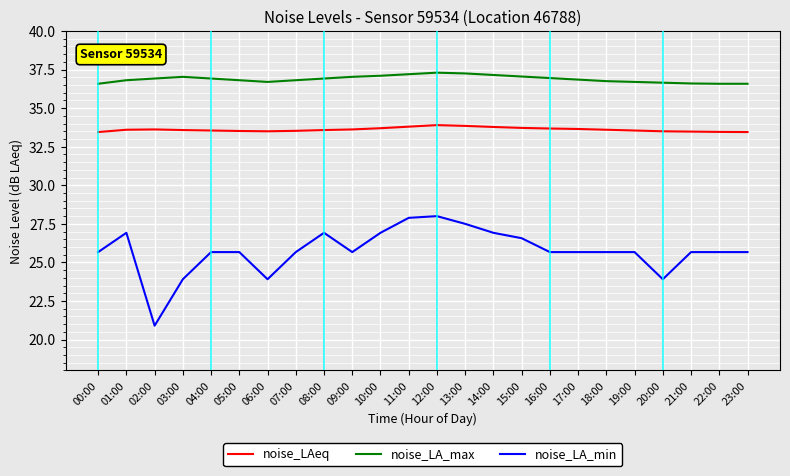

Which series has the largest total across all categories?

noise_LA_max